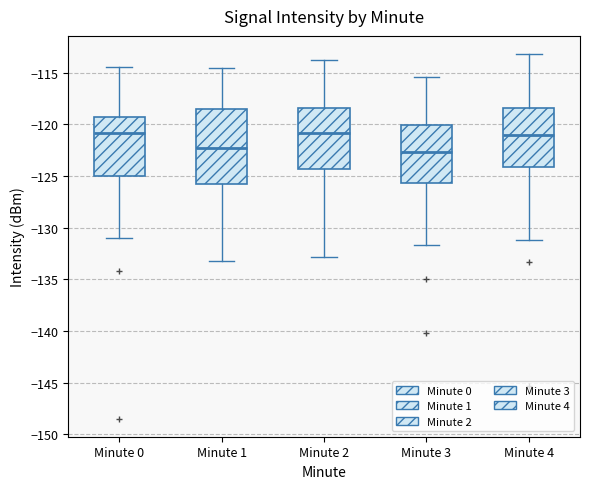

Reading left to right, read every box against the y-axis: the position of its median line, the range the box covers, and the ends of its whiskers. The values are not printed on the chart, so give them approximately, as read against the axis.

Minute 0: median -121.0, box -125.0 to -119.0, whiskers -131.0 to -114.5
Minute 1: median -122.5, box -125.5 to -118.5, whiskers -133.0 to -114.5
Minute 2: median -121.0, box -124.5 to -118.5, whiskers -133.0 to -114.0
Minute 3: median -122.5, box -125.5 to -120.0, whiskers -131.5 to -115.5
Minute 4: median -121.0, box -124.0 to -118.5, whiskers -131.0 to -113.0